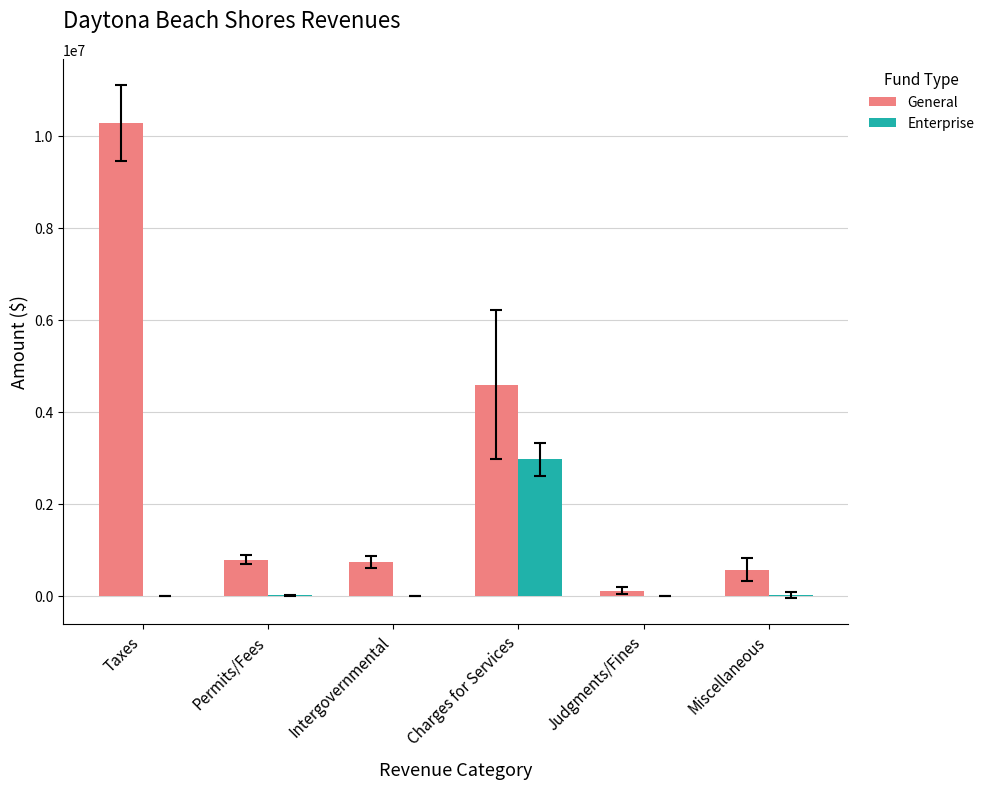

At which category is the sum across all series the highest?

Taxes